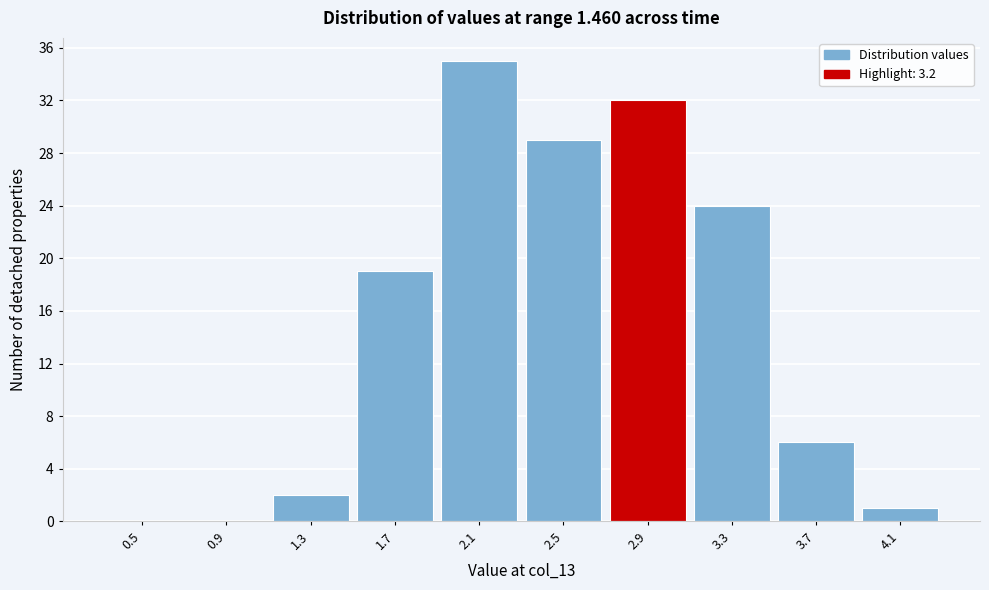

Reading left to right, list all the values displayed in this chart.

0.5=0	0.9=0	1.3=2	1.7=19	2.1=35	2.5=29	2.9=32	3.3=24	3.7=6	4.1=1